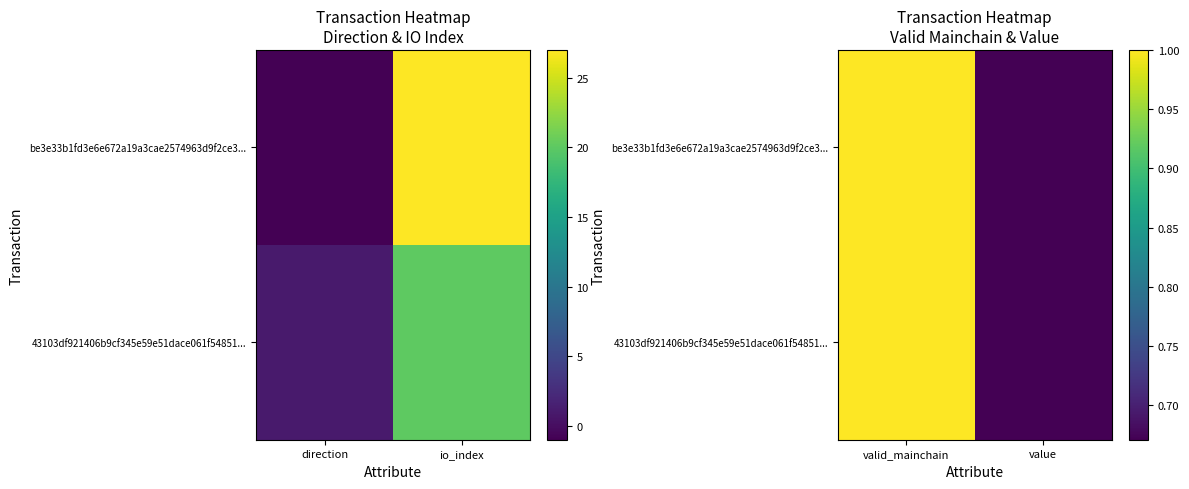

At valid_mainchain, list the series in order from smallest to largest.

be3e33b1fd3e6e672a19a3cae2574963d9f2ce3..., 43103df921406b9cf345e59e51dace061f54851...